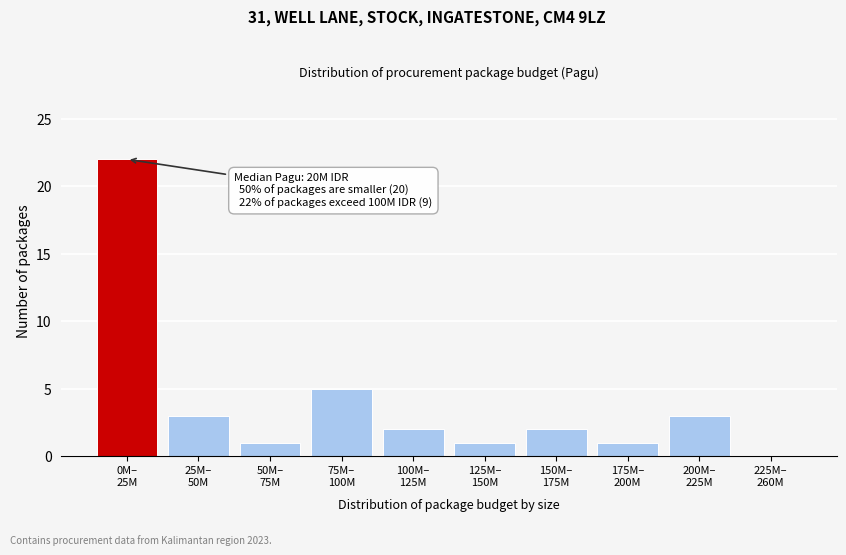

What is the maximum value shown in the chart?

22